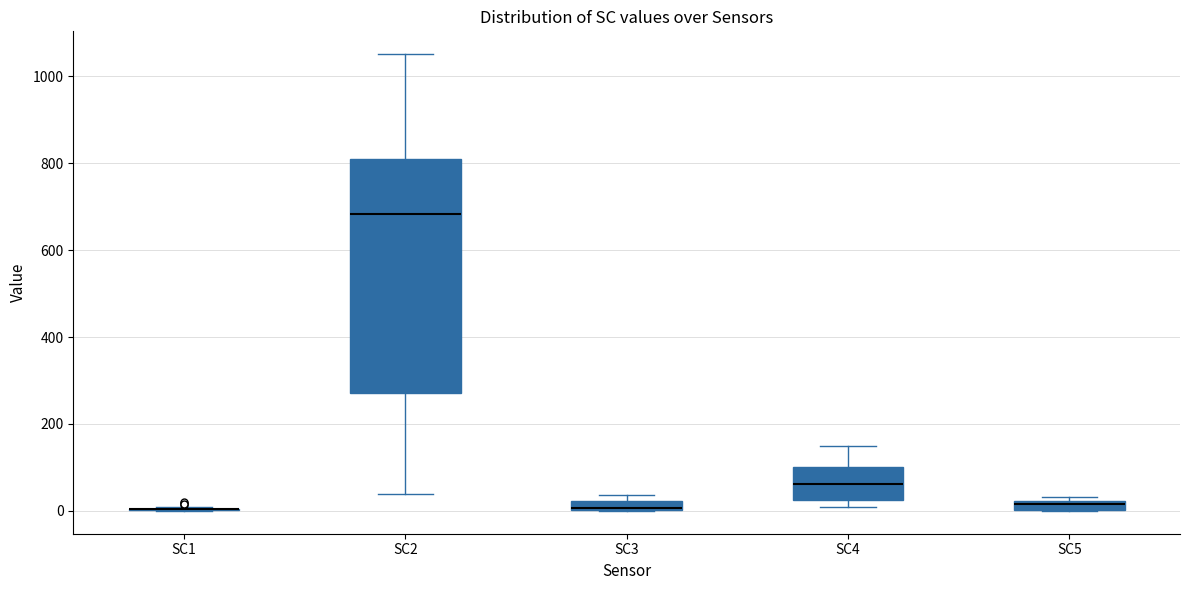

Comparing the boxes themselves (not the whiskers), which one is the tallest?

SC2